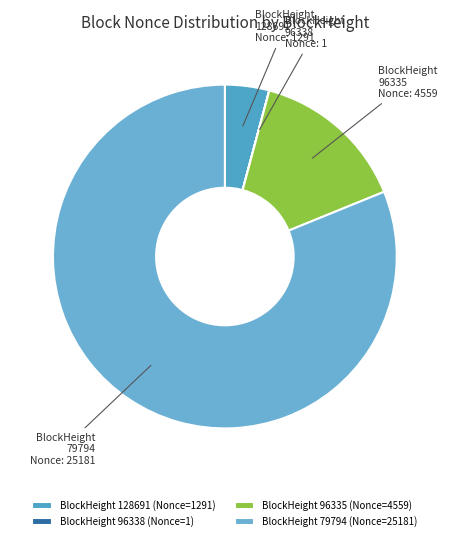

Does BlockHeight 79794 represent more than half of the total?

Yes